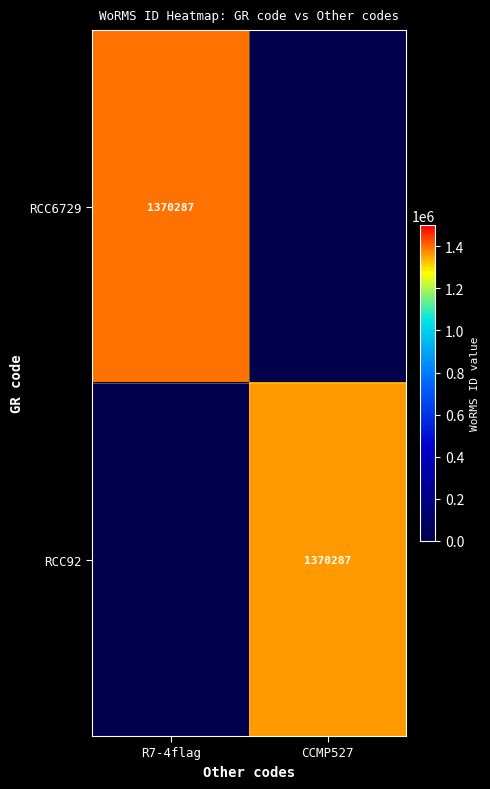

What is the total value across all series at CCMP527?

1364174.8